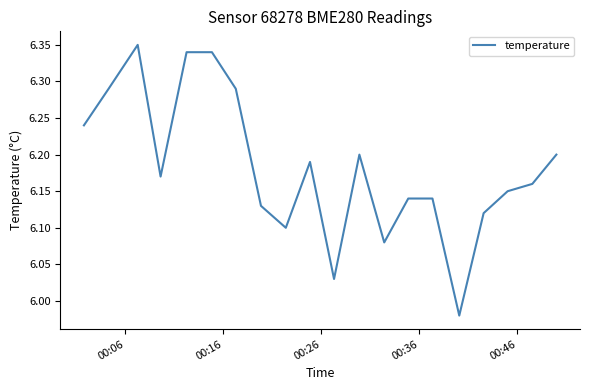

What is the difference between the maximum and minimum values?

0.4